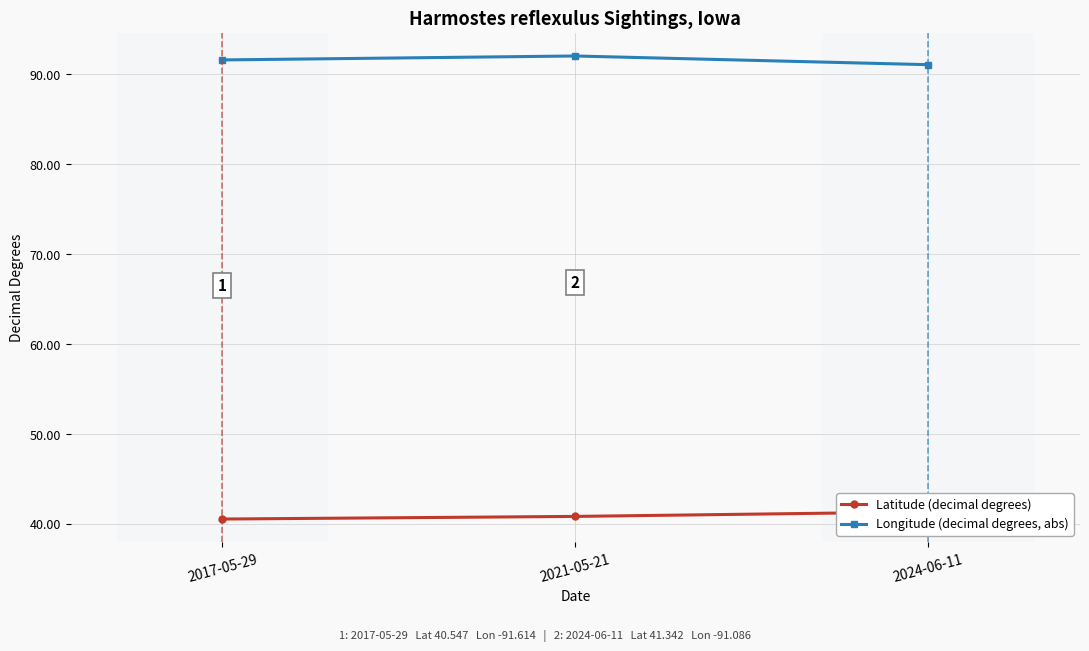

Which series has the largest total across all categories?

Longitude (decimal degrees, abs)